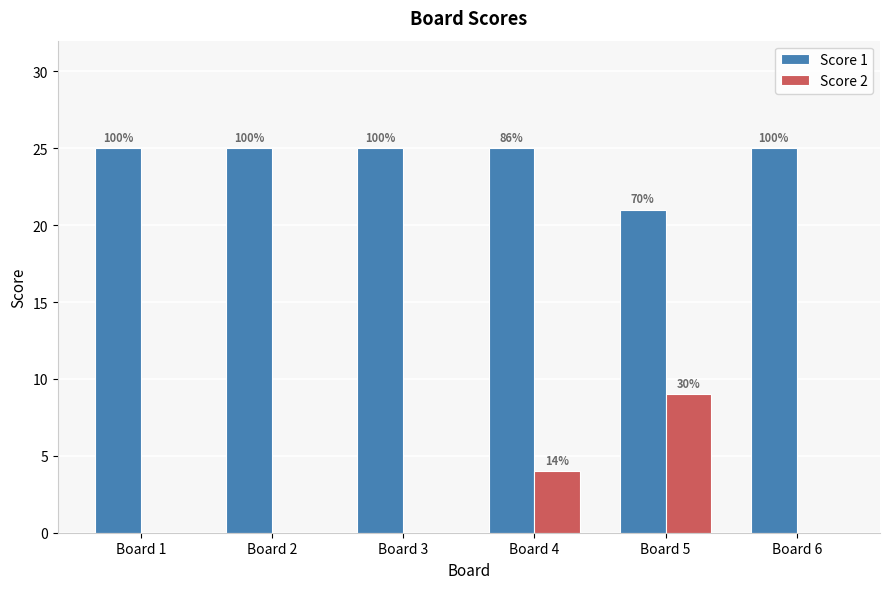

What are all the series names shown in the legend?

Score 1, Score 2